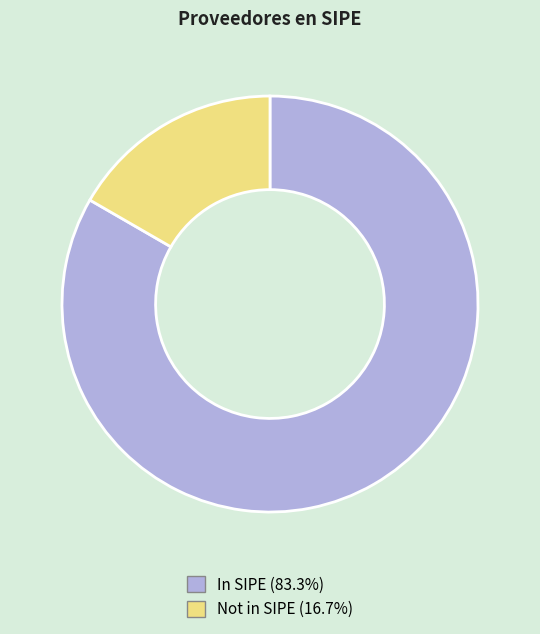

Approximately how many times larger is the value at In SIPE (83.3%) compared to Not in SIPE (16.7%)?

5.0